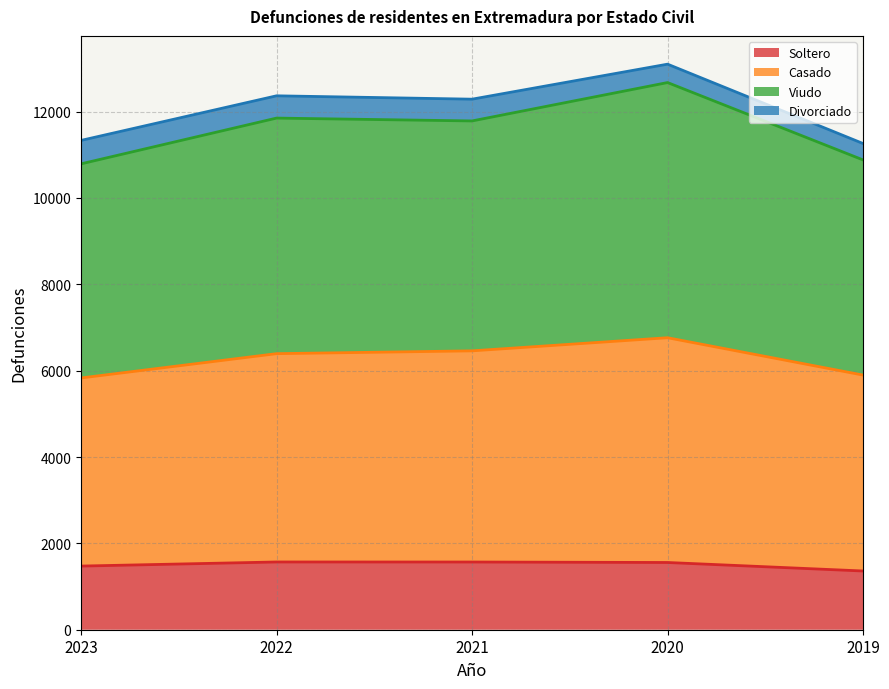

What is the total value across all series at 2023?

11333